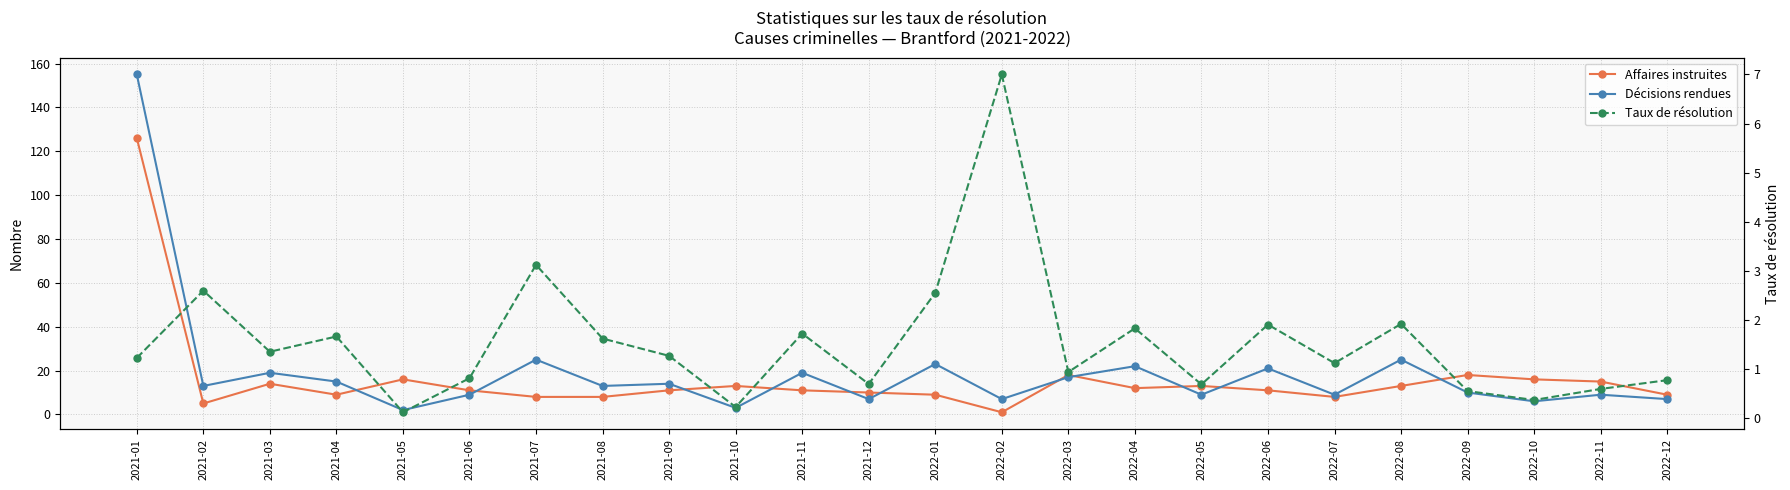

Which category has the lowest value across all series?

2021-05